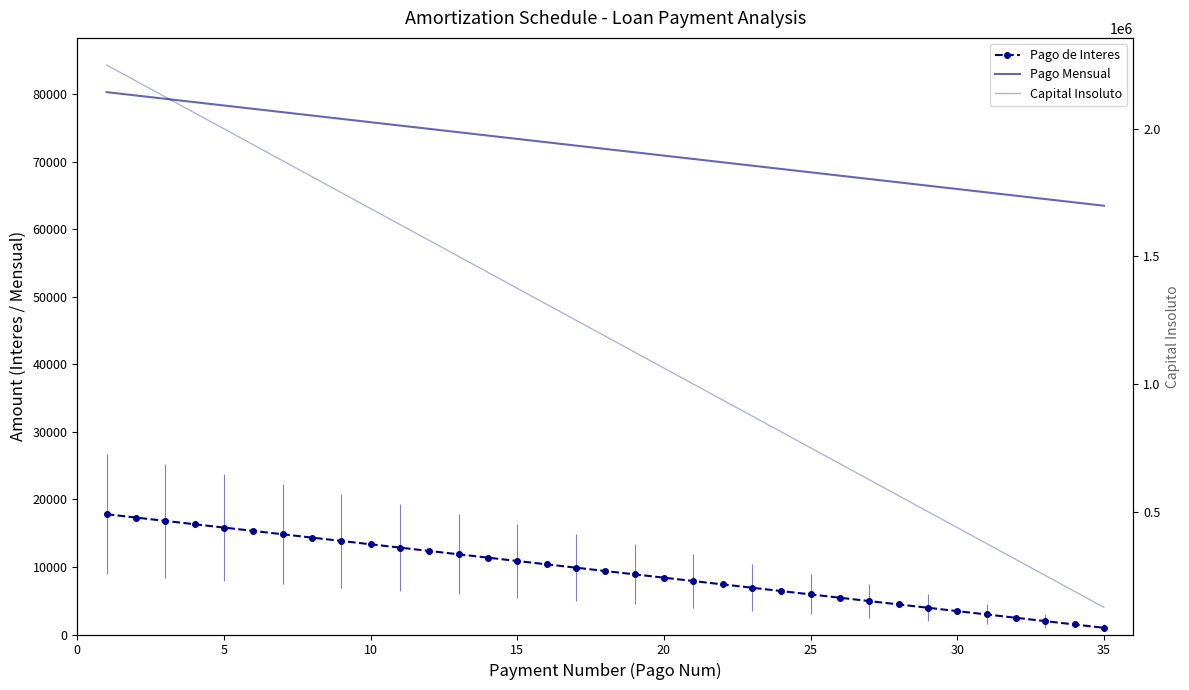

Rank the series at 13 from lowest to highest value.

Pago de Interes, Pago Mensual, Capital Insoluto